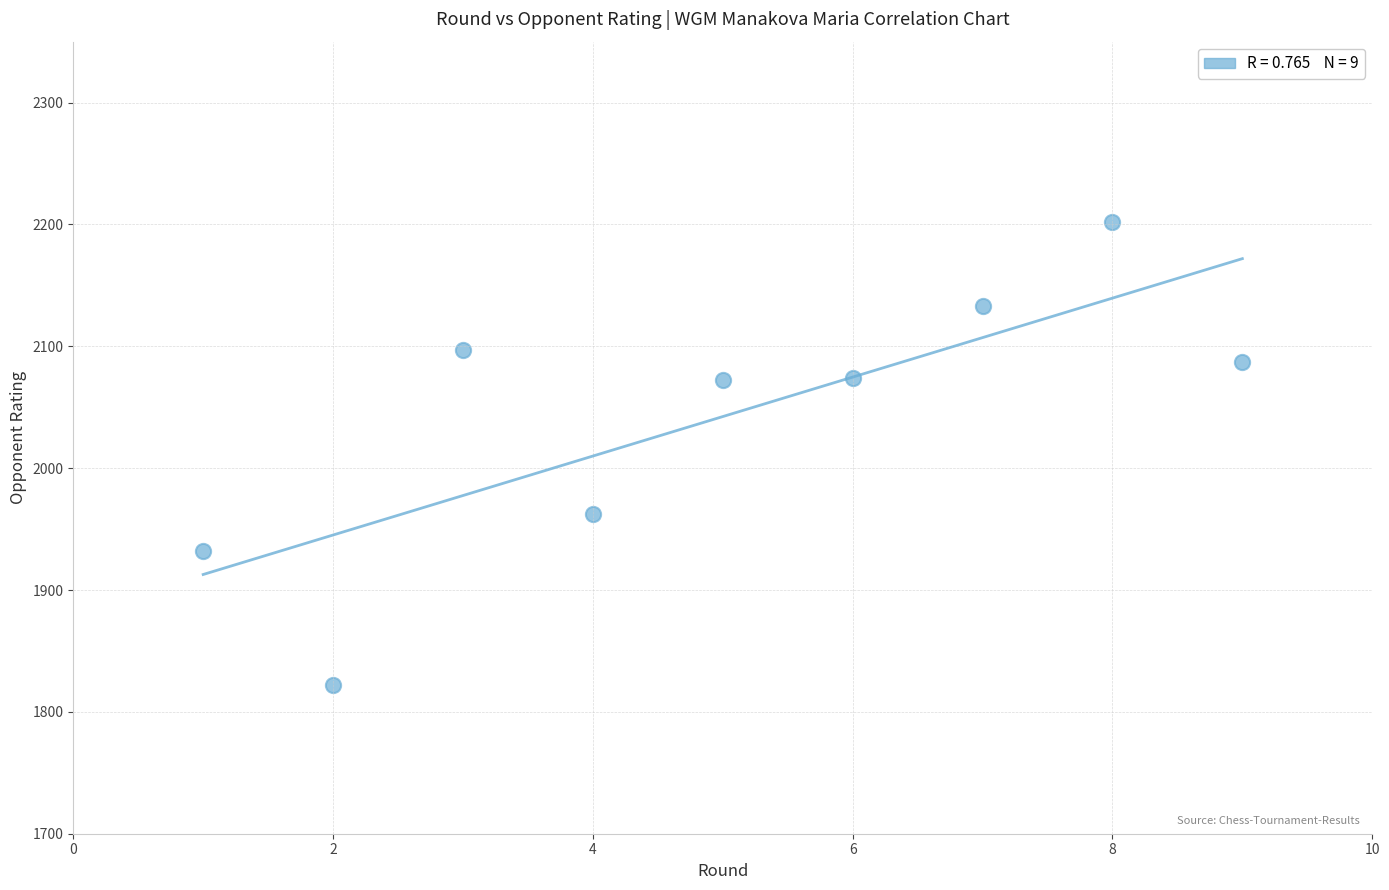

What Y value in the scatter plot is closest to 2012?

1962